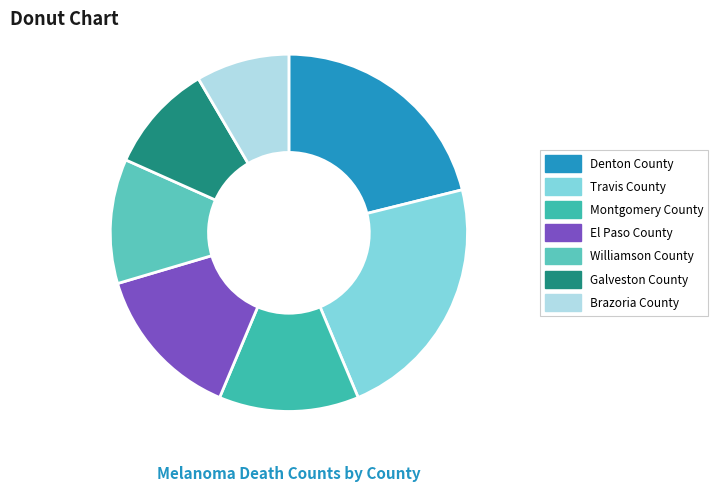

How many segments does this pie chart have?

7